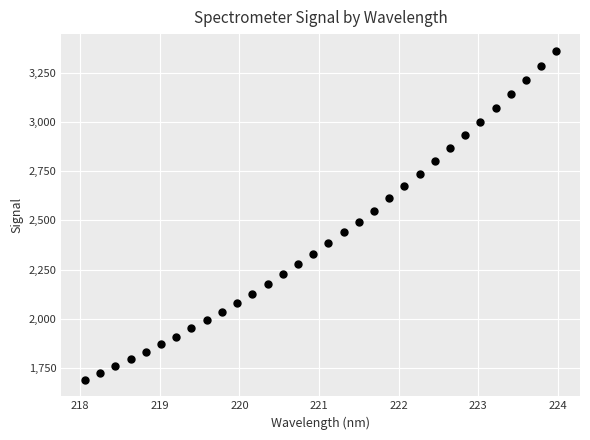

What is the range of Y values (max minus min)?

1670.7